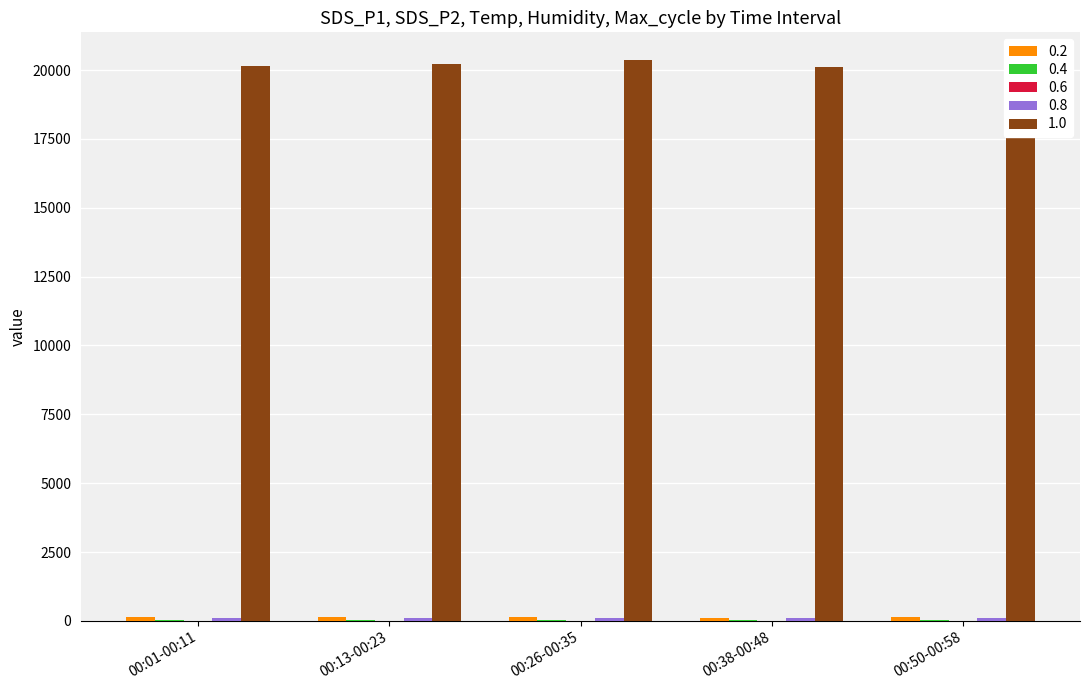

What is the maximum value for 1.0?

20351.3